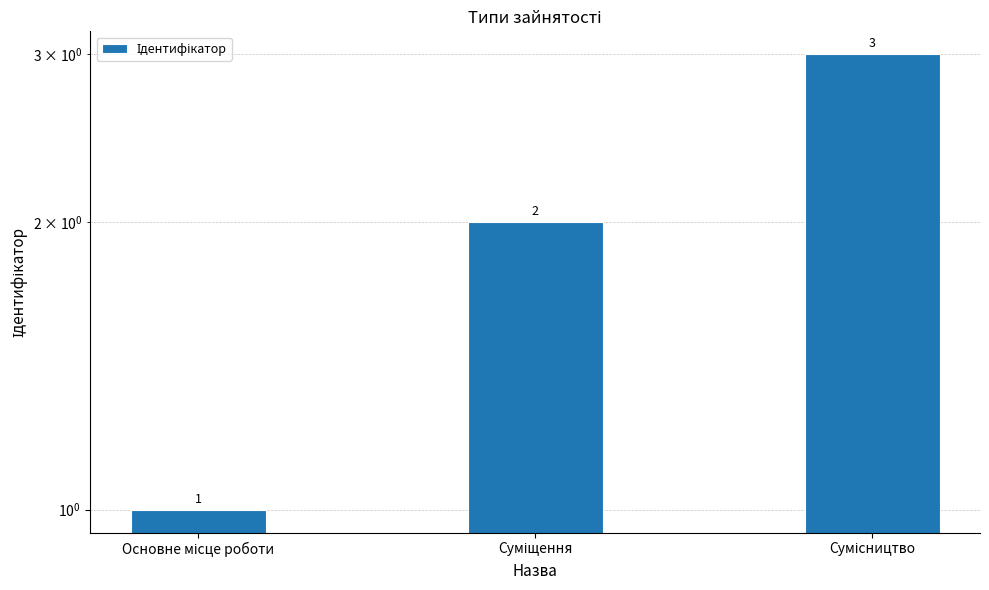

Are the bars grouped side by side (vs. stacked)?

No